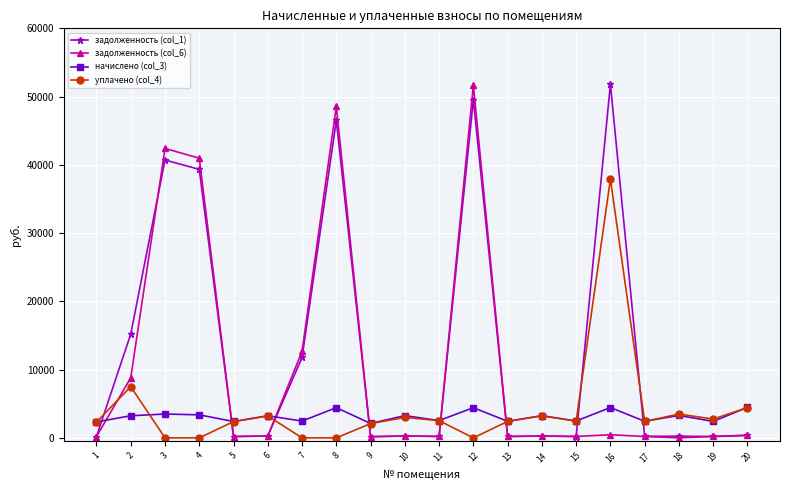

Is the value of задолженность (col_1) at 3 greater than the value of начислено (col_3) at 5?

Yes